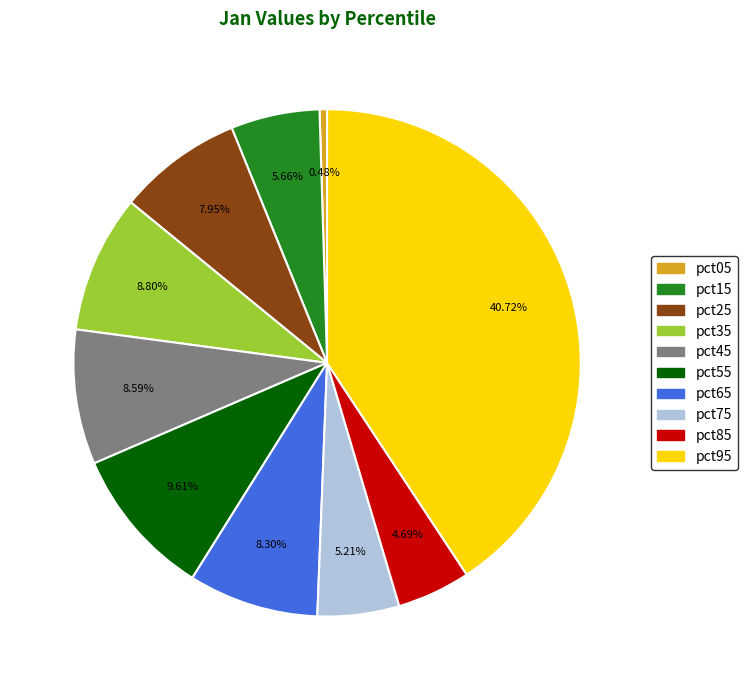

What percentage do pct85 and pct45 together represent?

13.3%